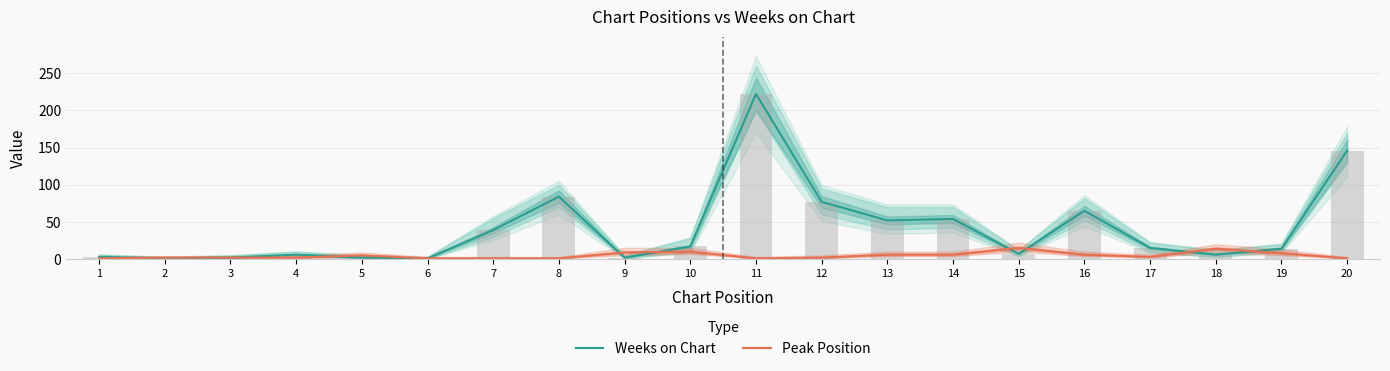

The Weeks on Chart series shows 2 at 5. True or false?

True